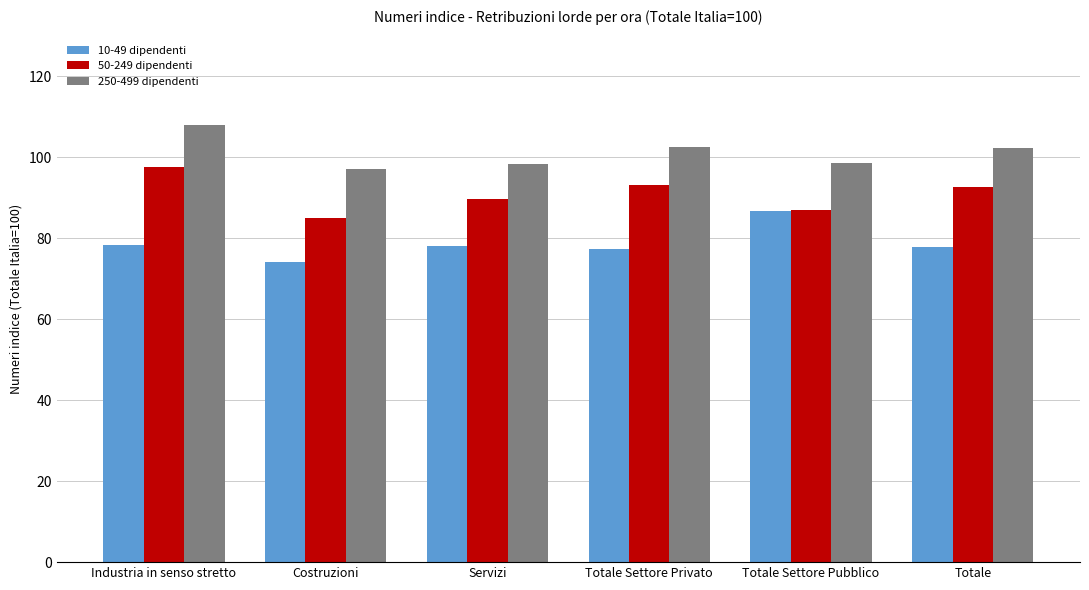

Rank the series by their average value, from highest to lowest.

250-499 dipendenti, 50-249 dipendenti, 10-49 dipendenti